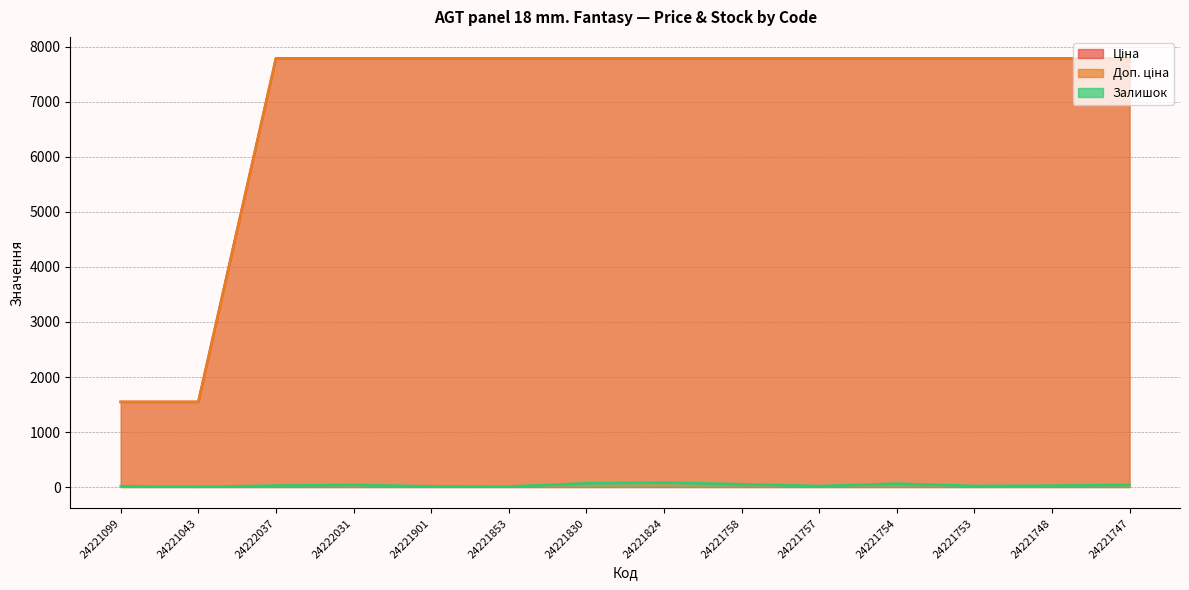

Between 24221043 and 24222037, which series saw the biggest shift?

Ціна